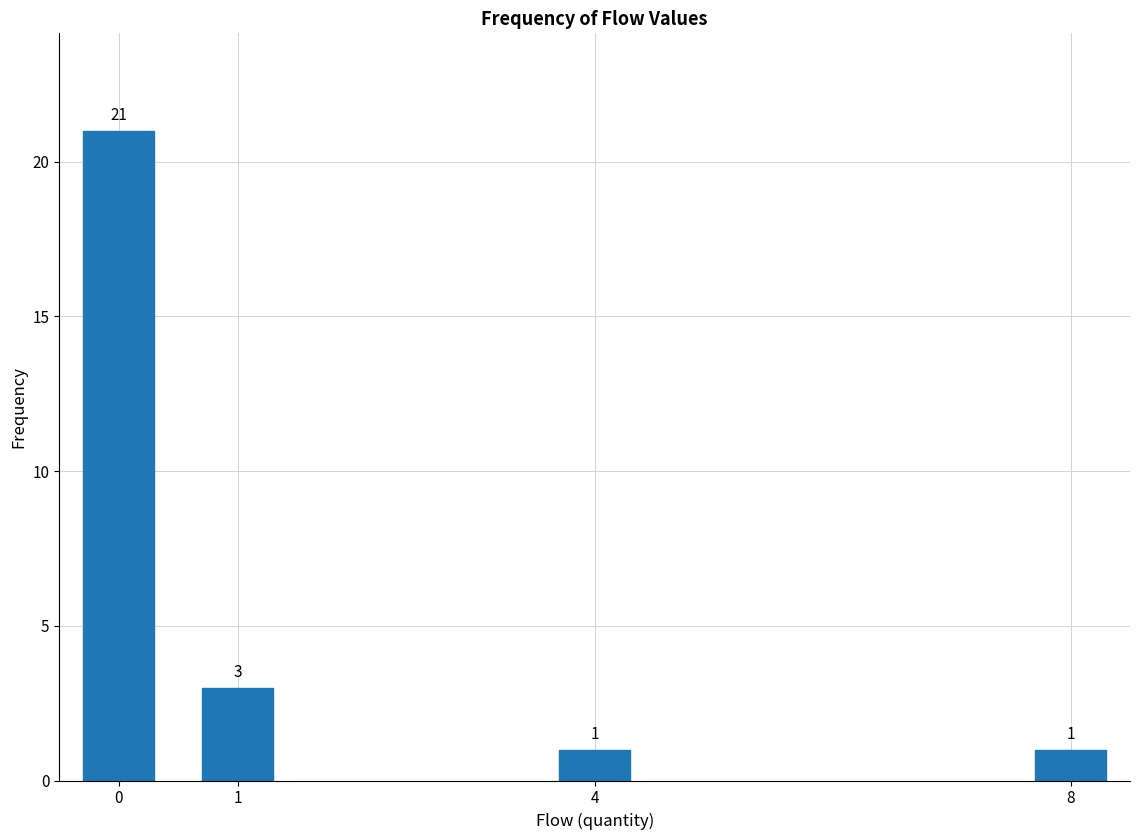

Reading left to right, list all the values displayed in this chart.

0=21	1=3	4=1	8=1